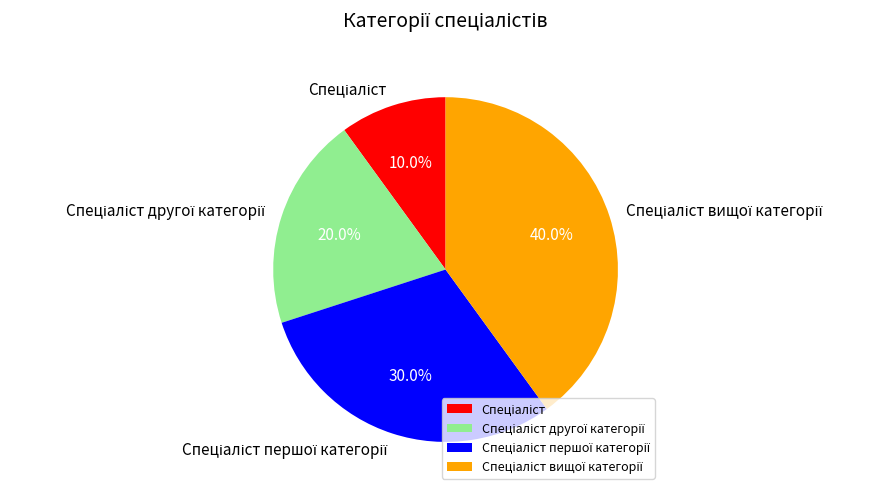

Is there a majority slice in this chart?

No